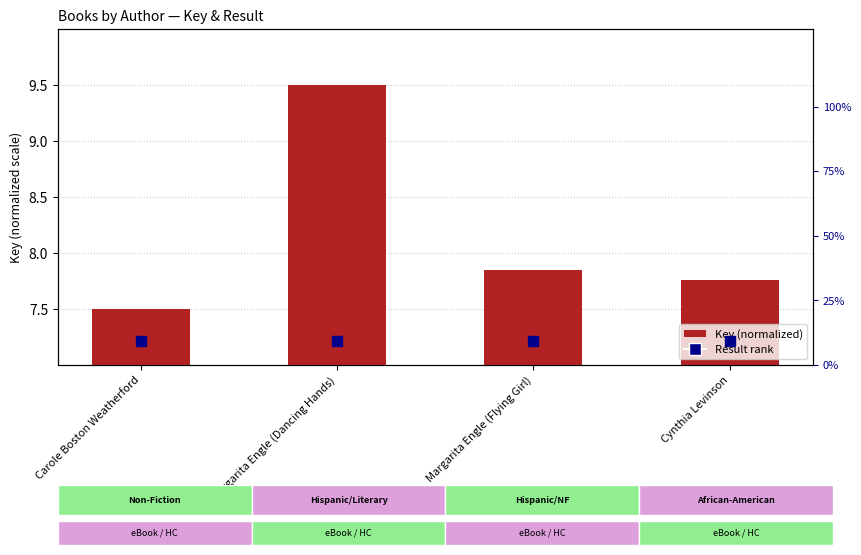

Is the value of Key (normalized) at Margarita Engle (Dancing Hands) greater than the value of Result (rank) at Cynthia Levinson?

Yes